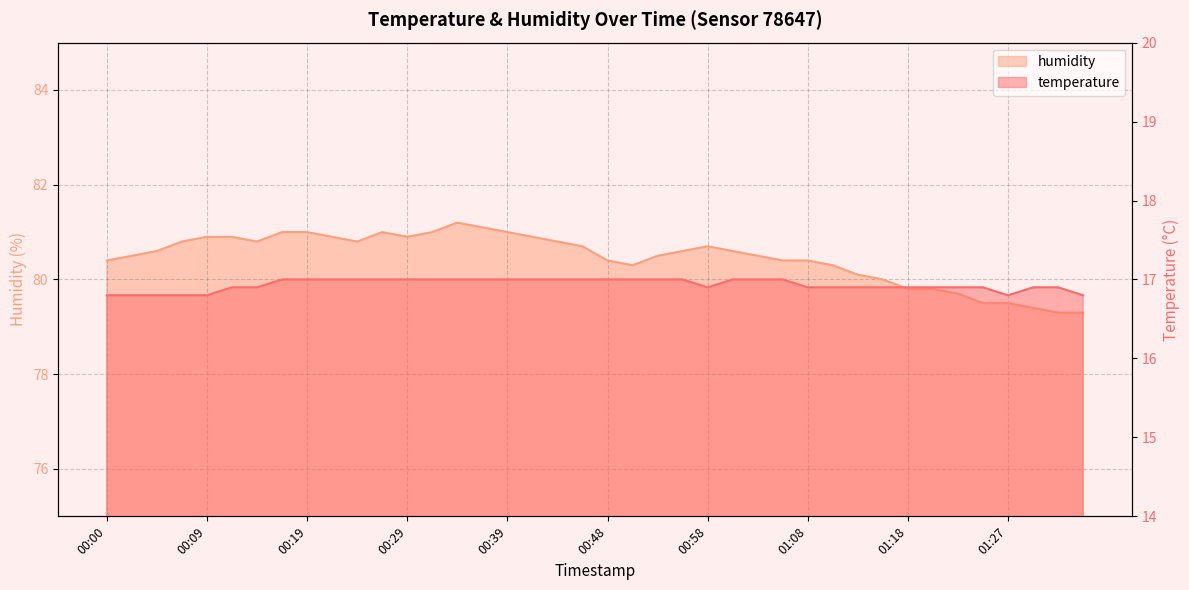

Where is humidity nearest to the value 80?

01:15